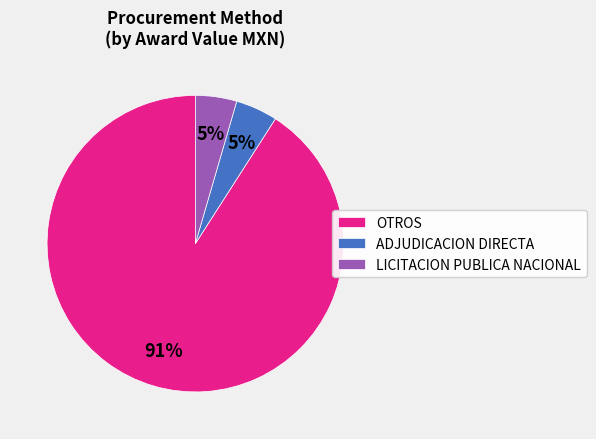

To the nearest percent, what is the combined percentage of OTROS and ADJUDICACION DIRECTA?

95%